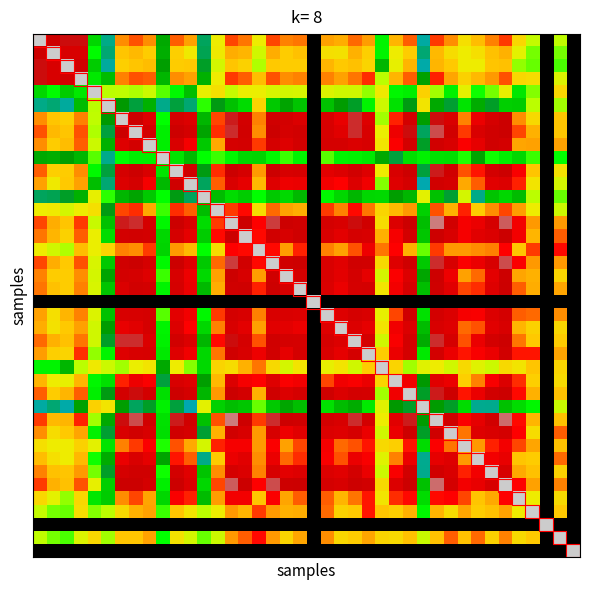

What is the maximum value shown in the chart?

1.0